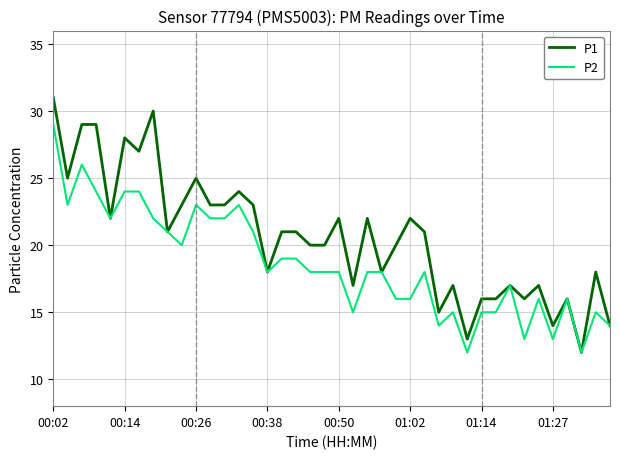

What is the sum of all P2 values?

744